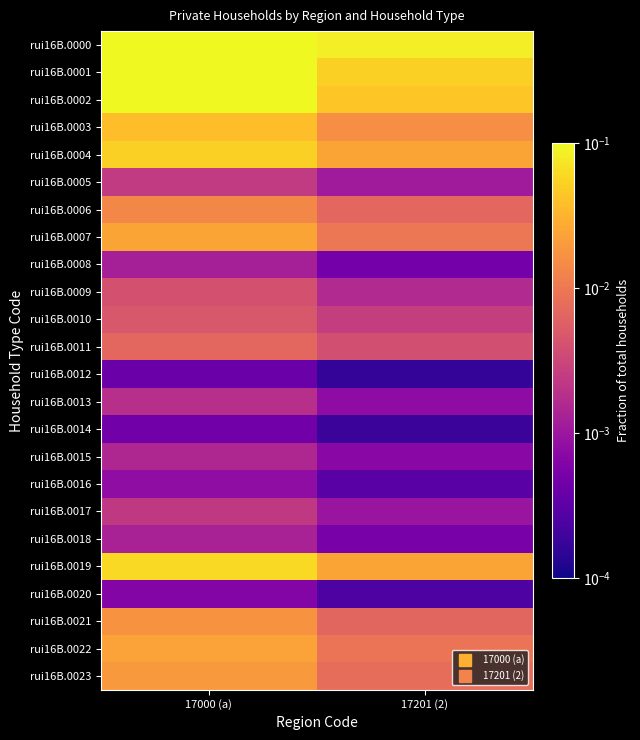

List the series in order of their peak value, highest first.

rui16B.0000, rui16B.0001, rui16B.0002, rui16B.0019, rui16B.0004, rui16B.0003, rui16B.0007, rui16B.0022, rui16B.0023, rui16B.0021, rui16B.0006, rui16B.0011, rui16B.0010, rui16B.0009, rui16B.0005, rui16B.0017, rui16B.0013, rui16B.0015, rui16B.0018, rui16B.0008, rui16B.0016, rui16B.0020, rui16B.0014, rui16B.0012